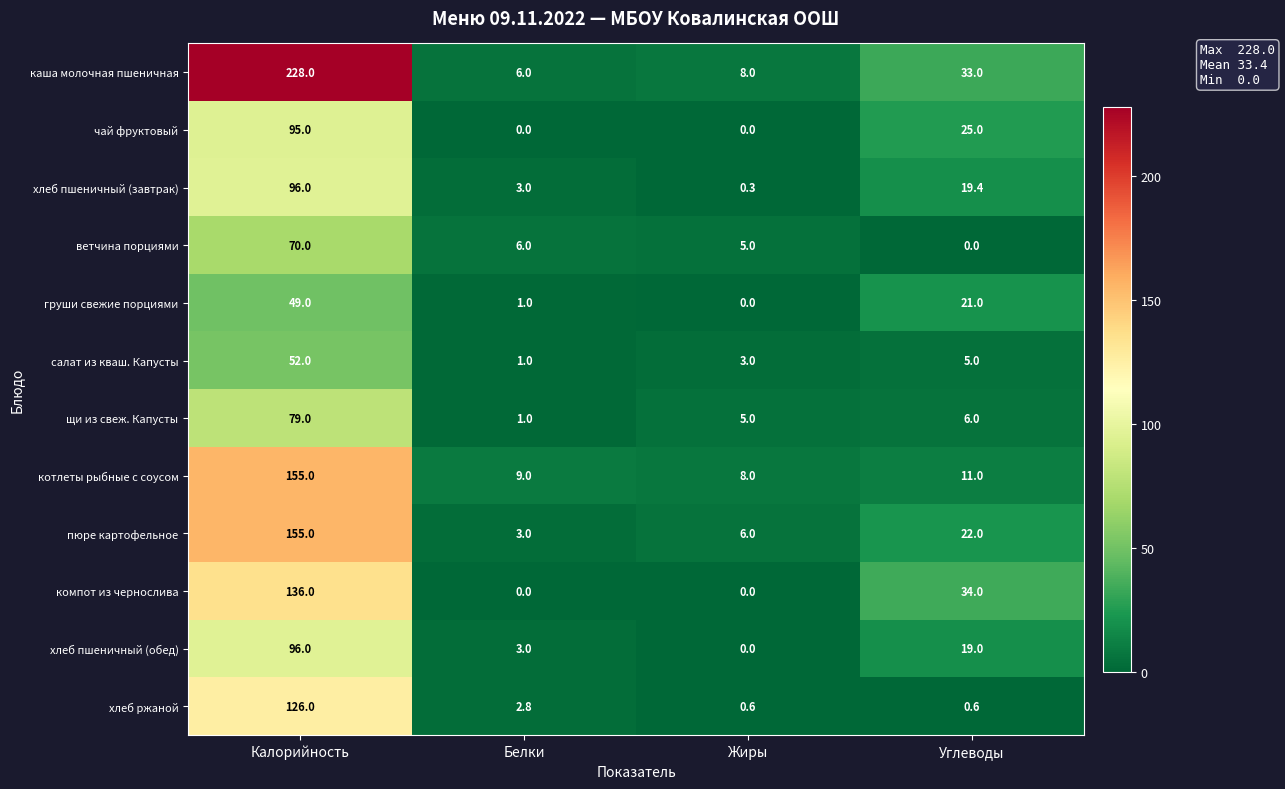

What is the difference between the highest and lowest values at Жиры?

8.0